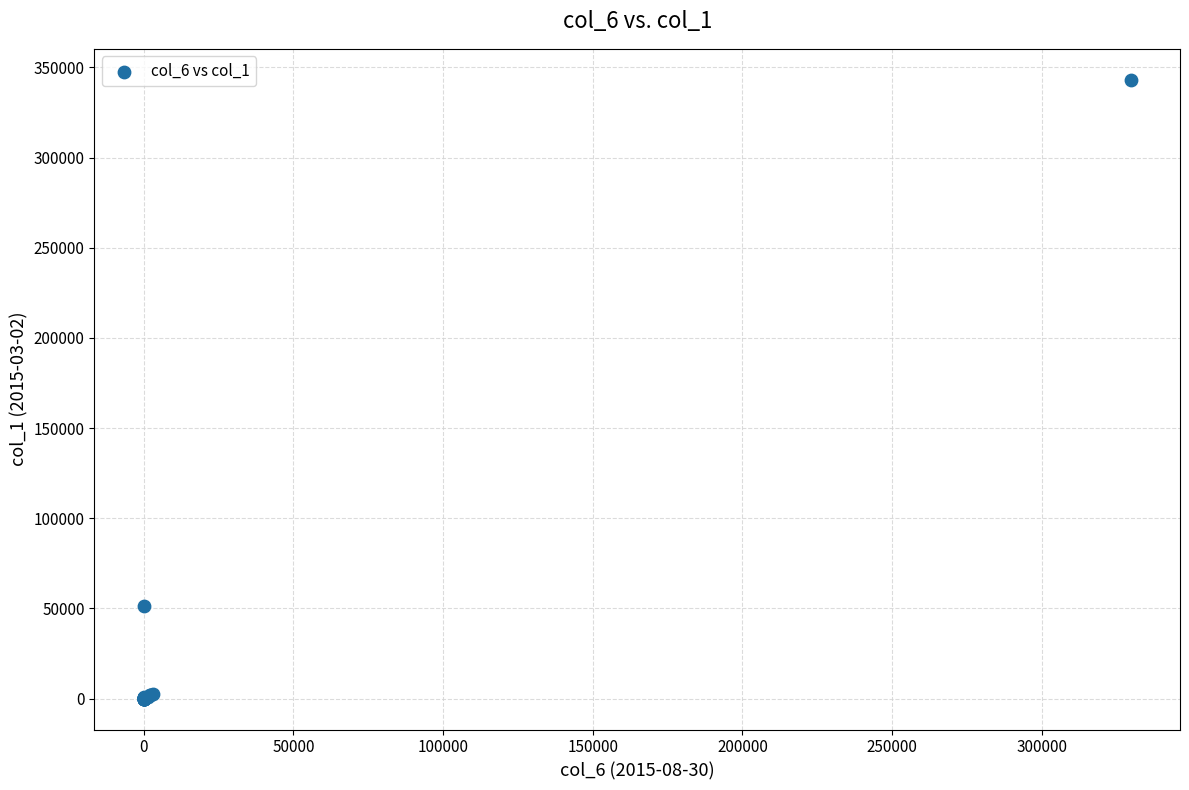

What Y value in the scatter plot is closest to 171549?

51226